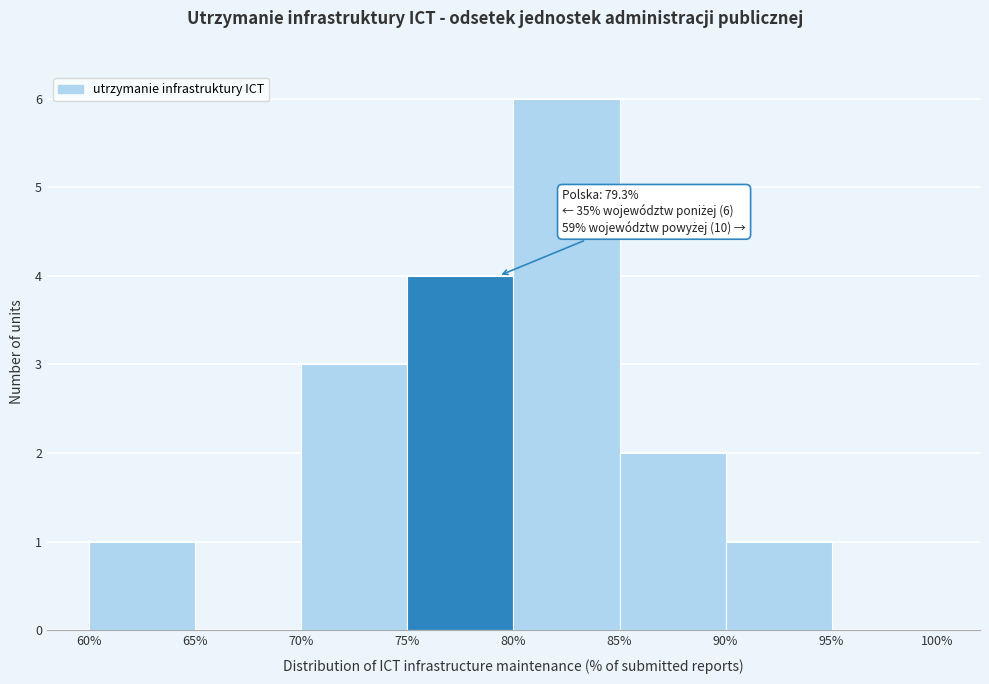

Over which range of the x-axis is the bar tallest?

80% to 85%